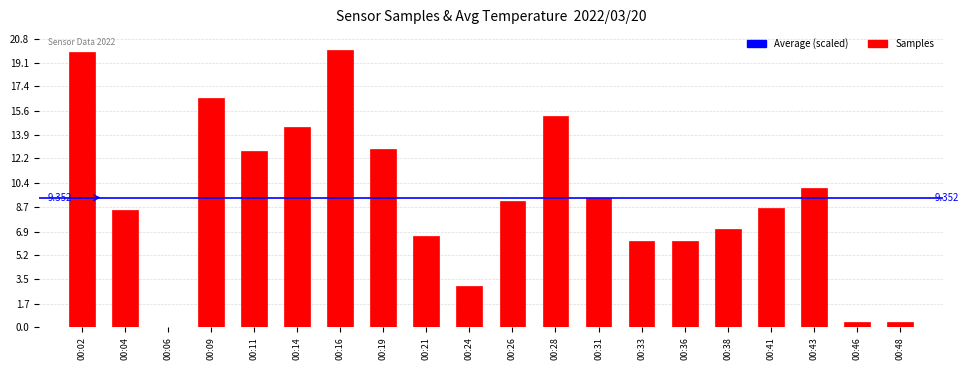

What is the sum of all values?

187.0